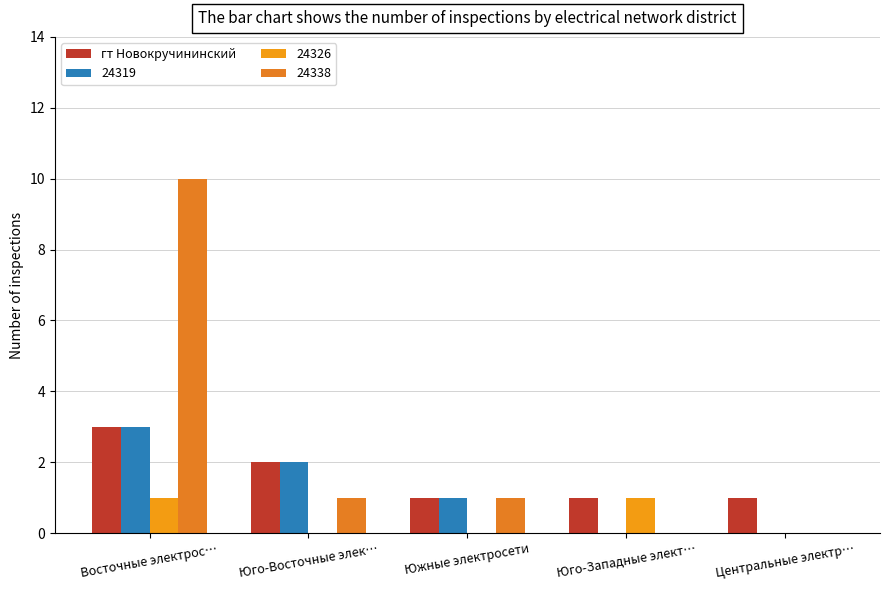

How many distinct data groups are displayed?

4